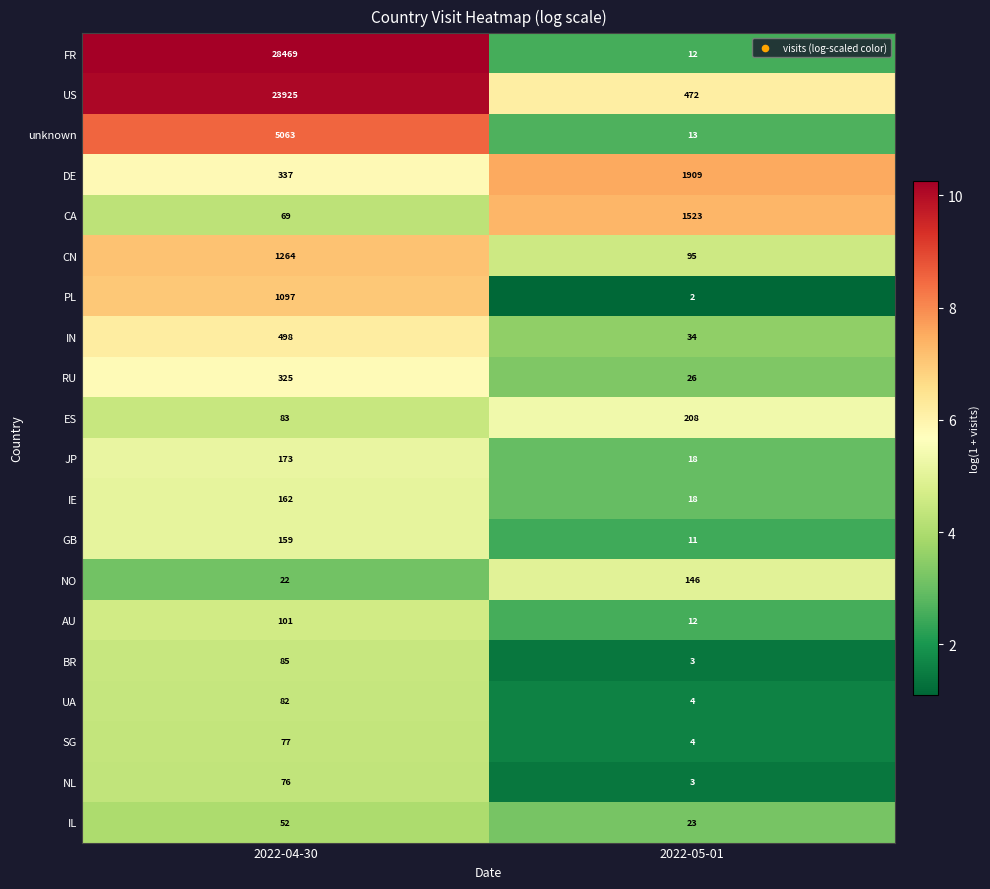

List the series in order of their peak value, highest first.

FR, US, unknown, DE, CA, CN, PL, IN, RU, ES, JP, IE, GB, NO, AU, BR, UA, SG, NL, IL